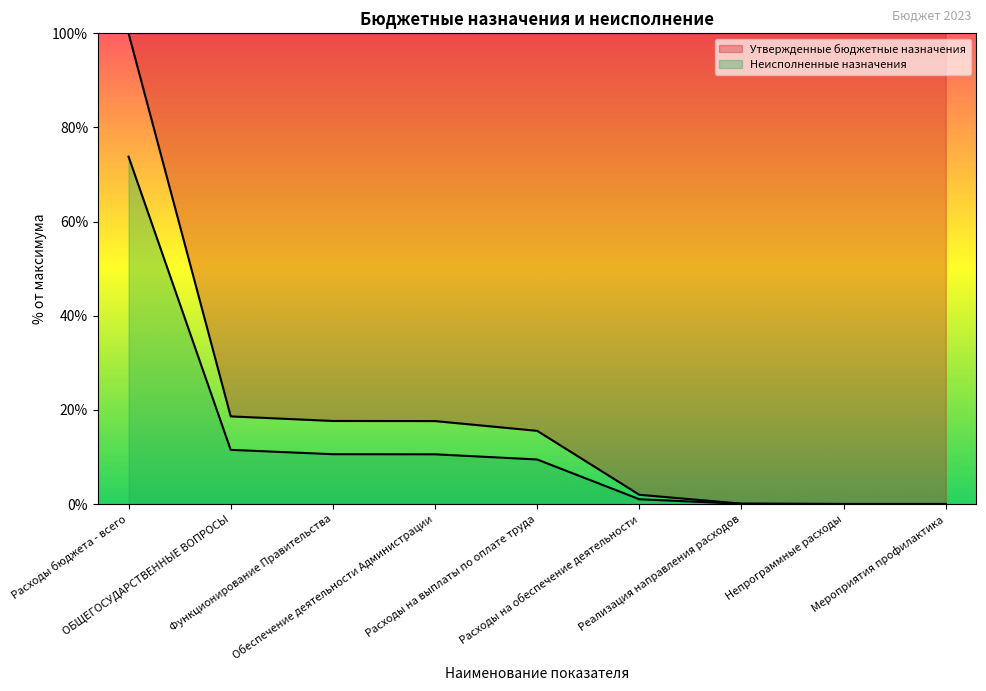

Rank the categories by Утвержденные бюджетные назначения value from lowest to highest.

Мероприятия профилактика, Непрограммные расходы, Реализация направления расходов, Расходы на обеспечение деятельности, Расходы на выплаты по оплате труда, Обеспечение деятельности Администрации, Функционирование Правительства, ОБЩЕГОСУДАРСТВЕННЫЕ ВОПРОСЫ, Расходы бюджета - всего